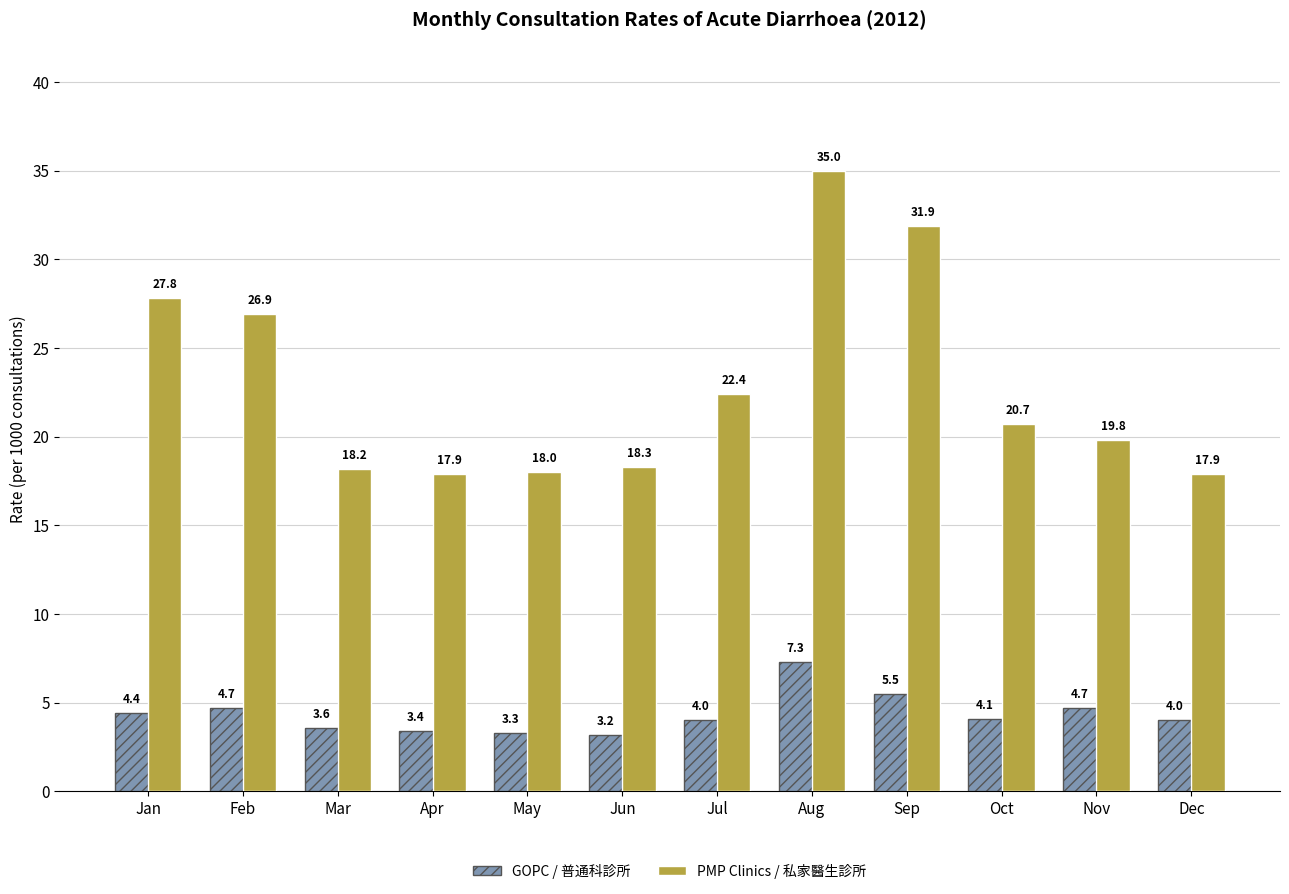

At which category does the chart reach its peak across all series?

Aug